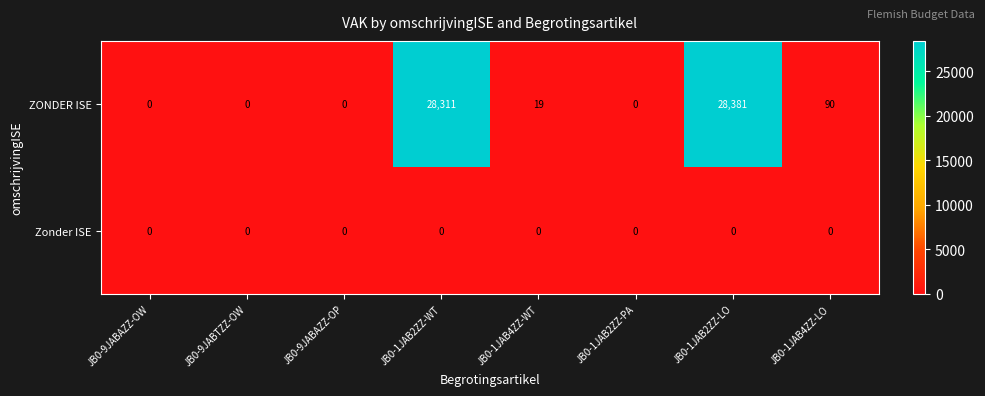

The ZONDER ISE series shows 28381 at JB0-1JAB2ZZ-LO. True or false?

True